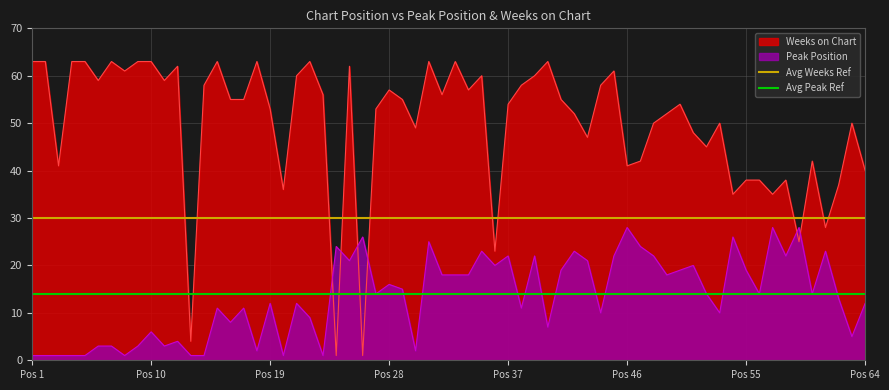

Which category has the lowest value across all series?

Pos 1